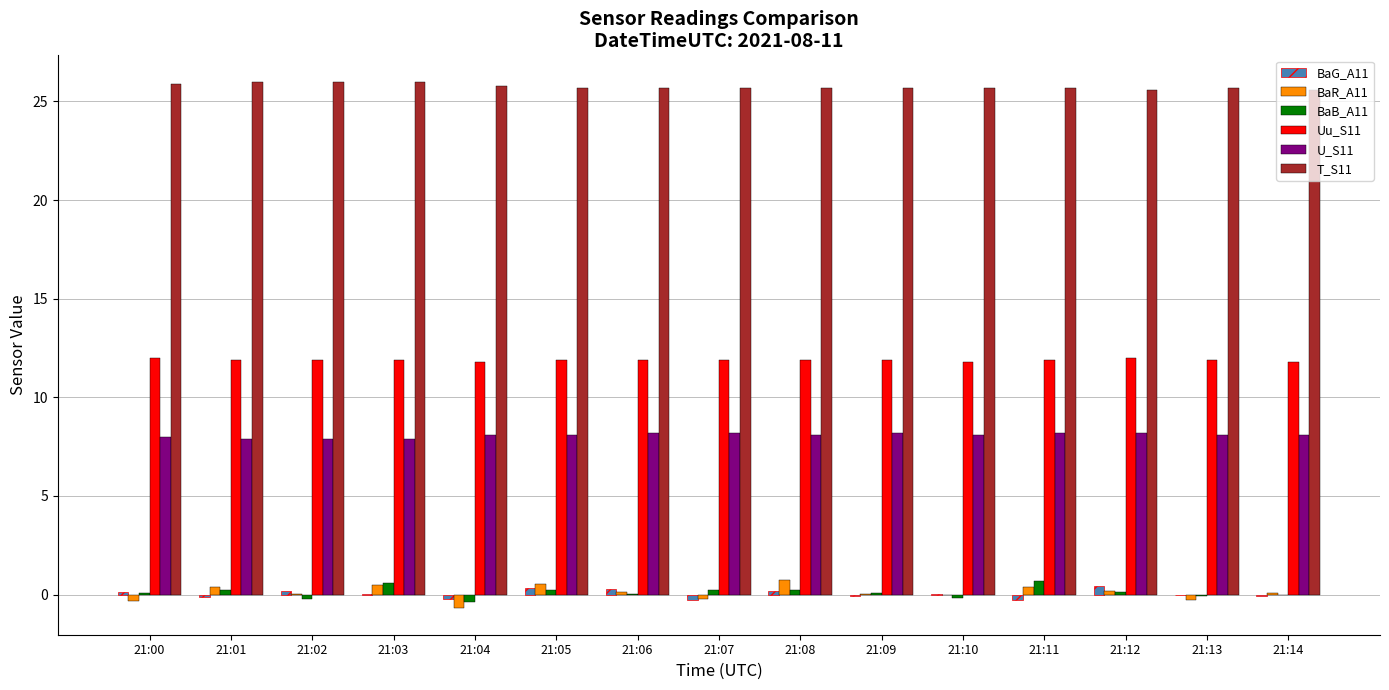

How many series are shown in this chart?

6